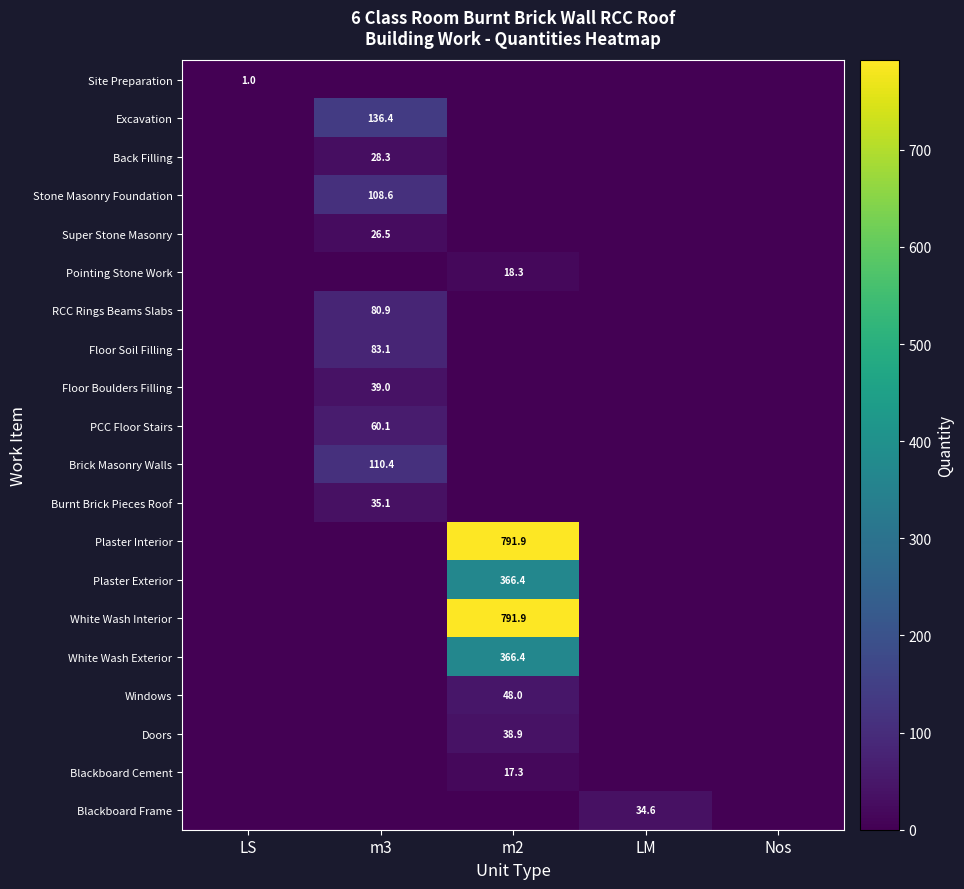

Where is Super Stone Masonry nearest to the value 13?

LS